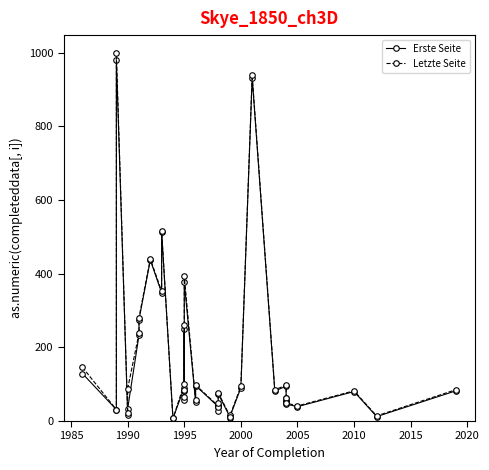

The Letzte Seite series shows 188 at 1995. True or false?

False